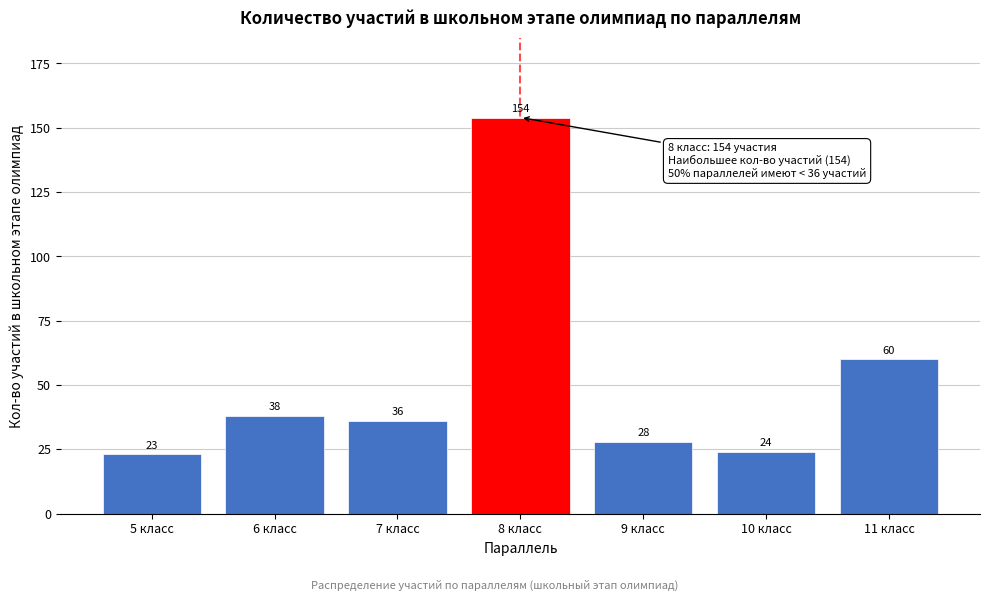

Reading left to right, transcribe all the data shown in this chart.

23	38	36	154	28	24	60